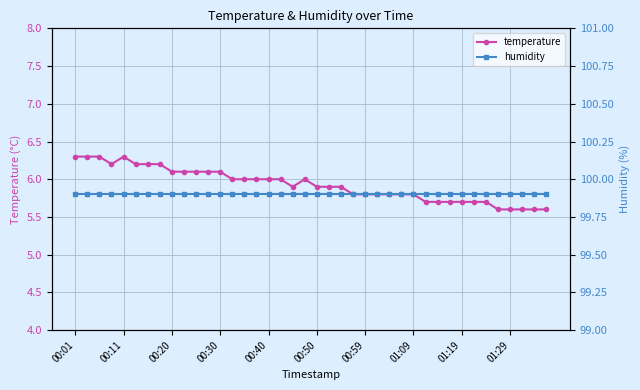

True or false: humidity and temperature cross at least once.

False